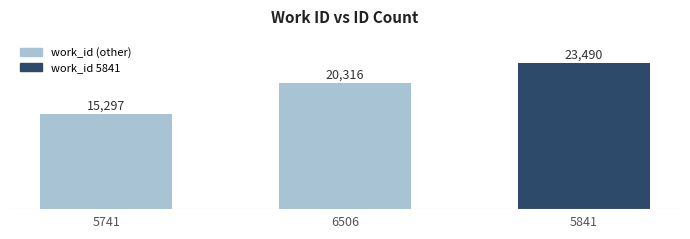

At which category does the chart reach its peak across all series?

5841